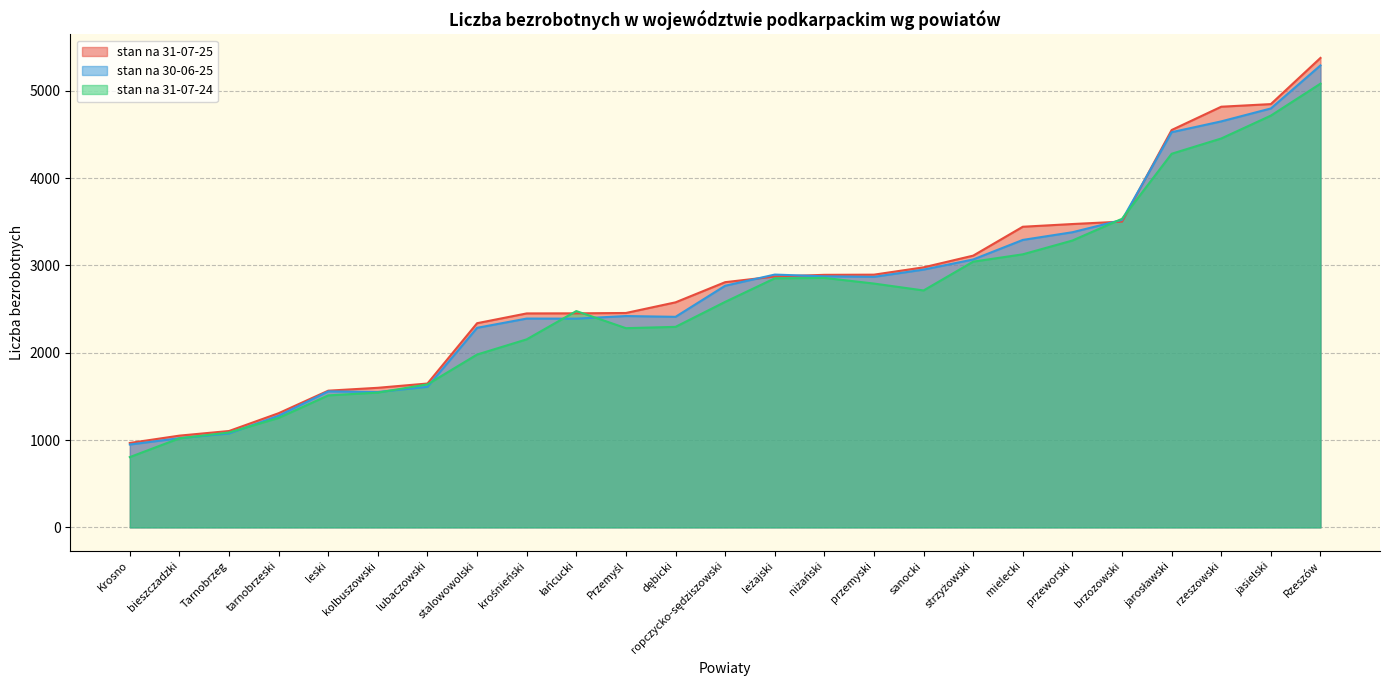

What is the minimum value for stan na 31-07-25?

967